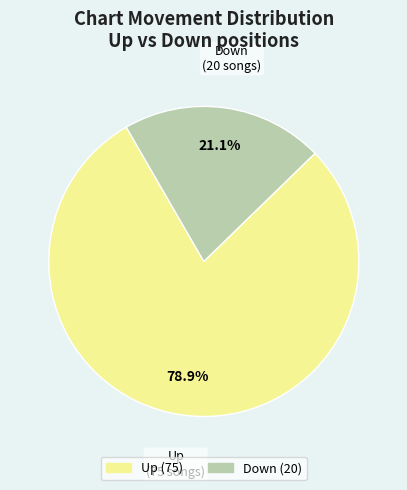

Is there a majority slice in this chart?

Yes